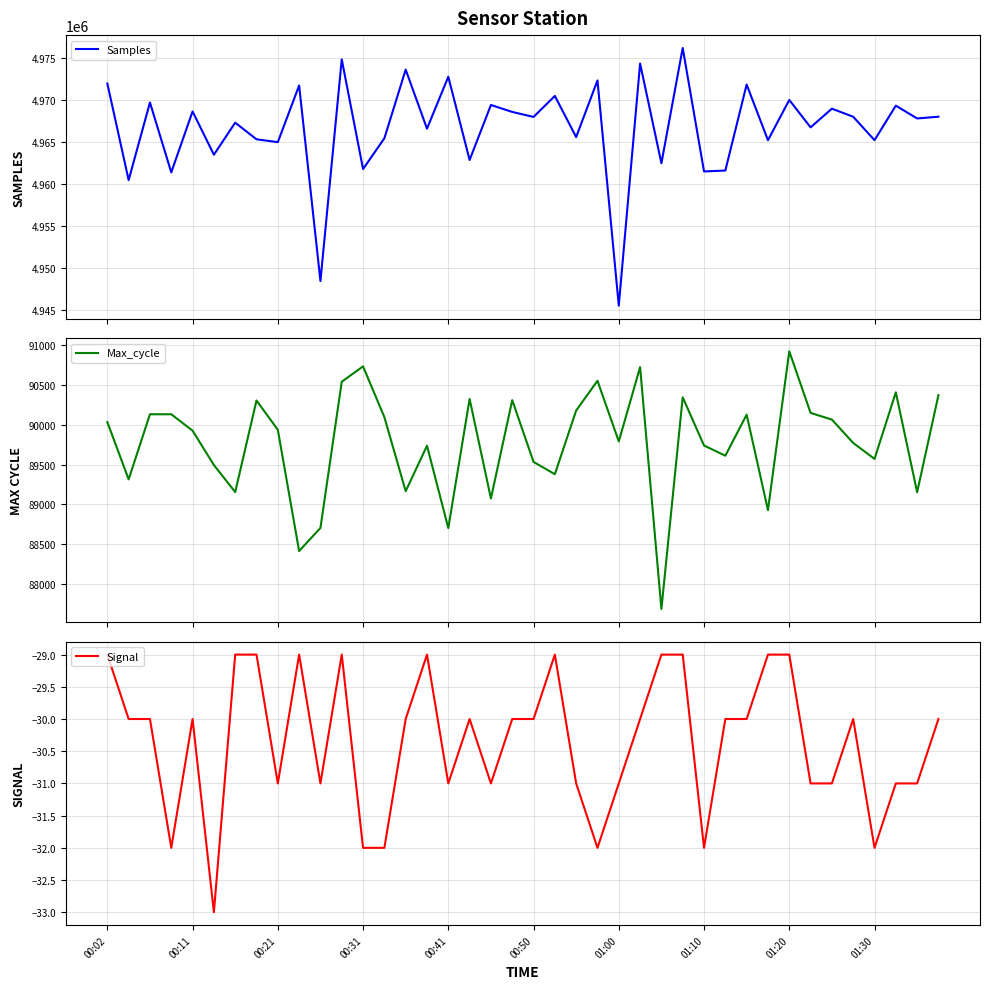

At which category does the chart reach its peak across all series?

27